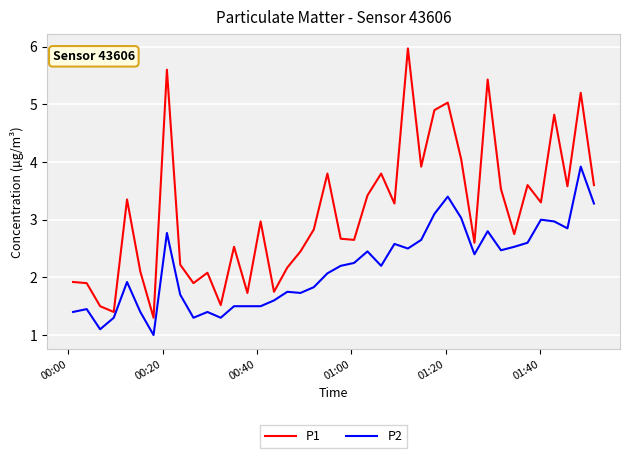

List the series in order of their peak value, highest first.

P1, P2